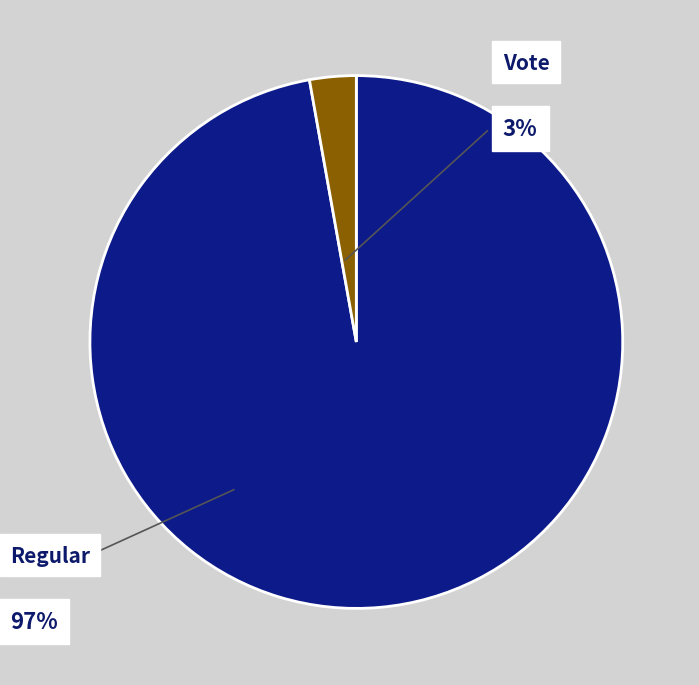

To the nearest percent, what portion does Regular represent?

97%